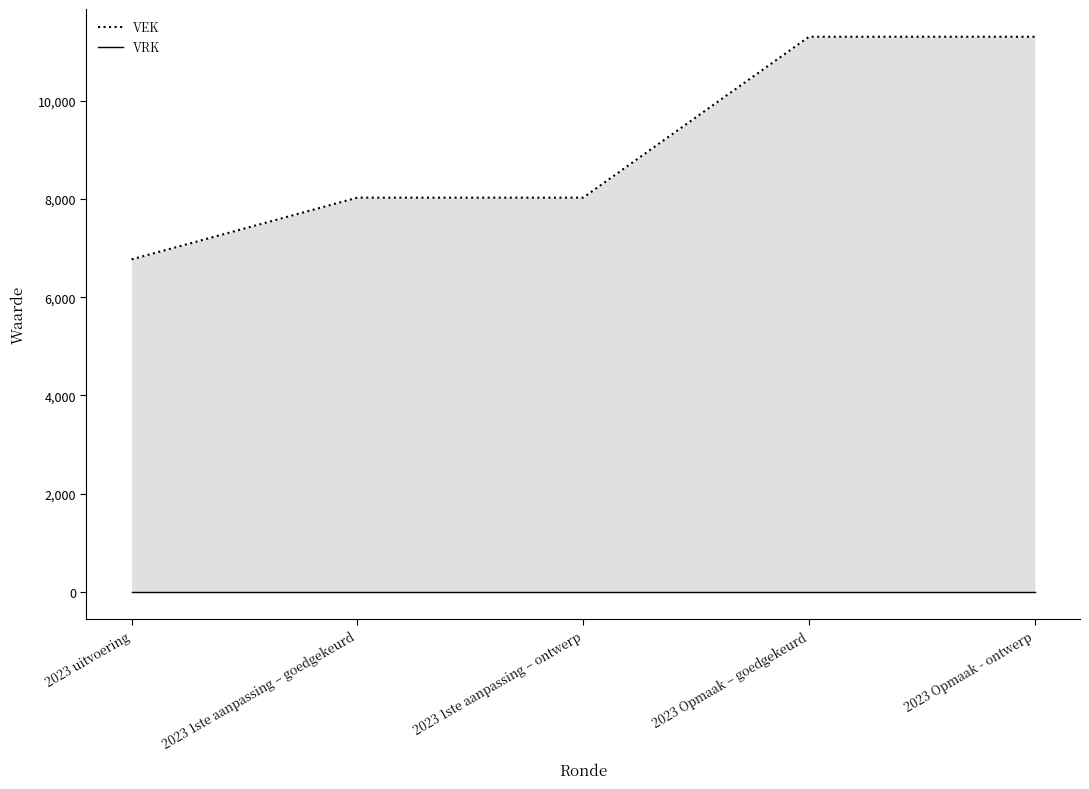

What is the label of the 3rd point from the left?

2023 1ste aanpassing – ontwerp